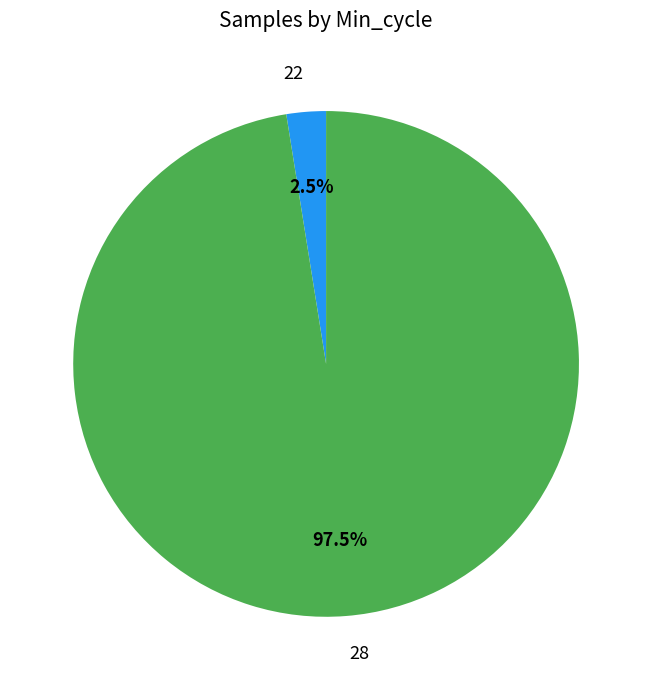

Is it true that 28 is 11% of the pie?

False